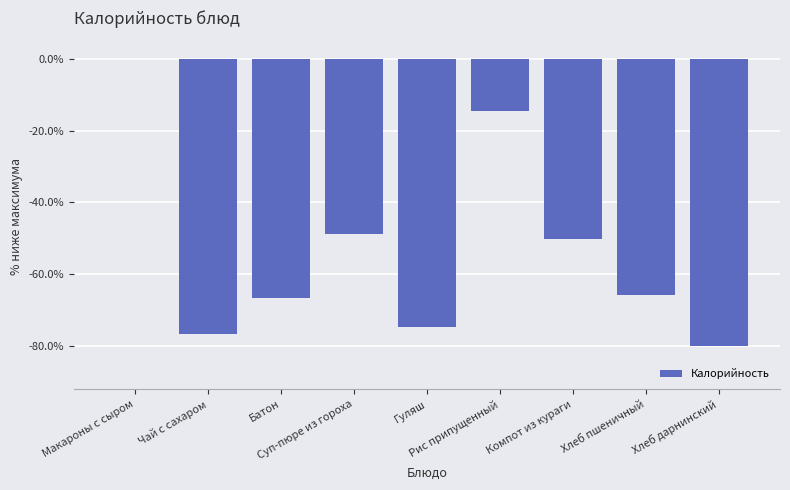

What is the sum of all values?

-477.9